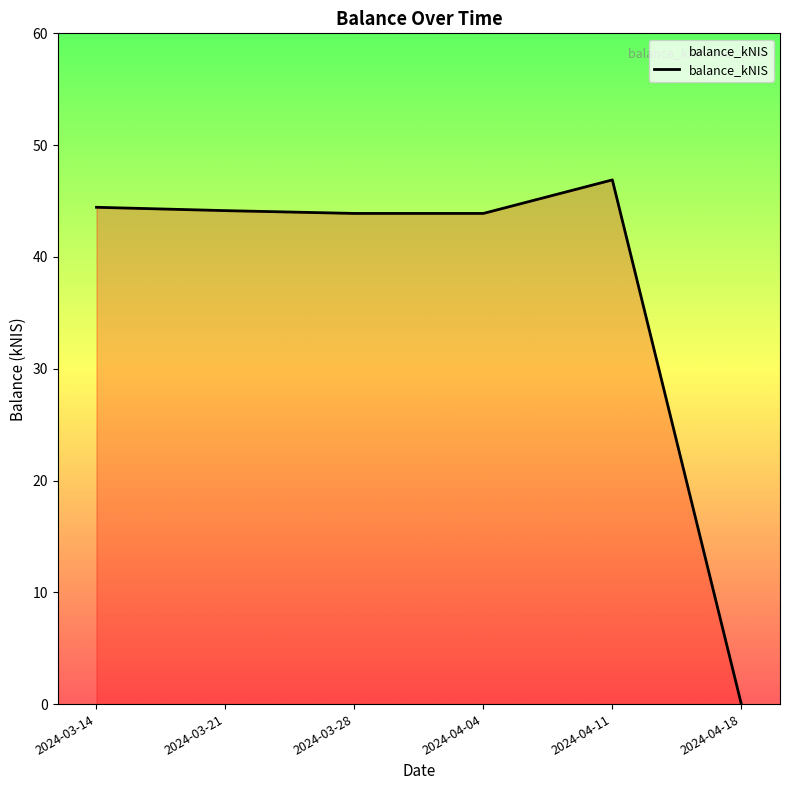

What is the maximum value shown in the chart?

46.9